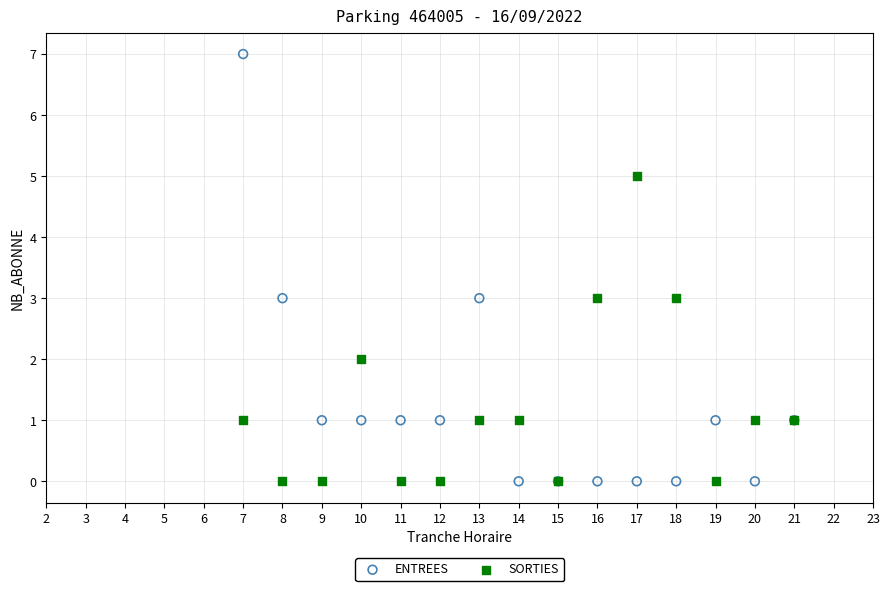

Which series reaches the maximum Y coordinate?

ENTREES